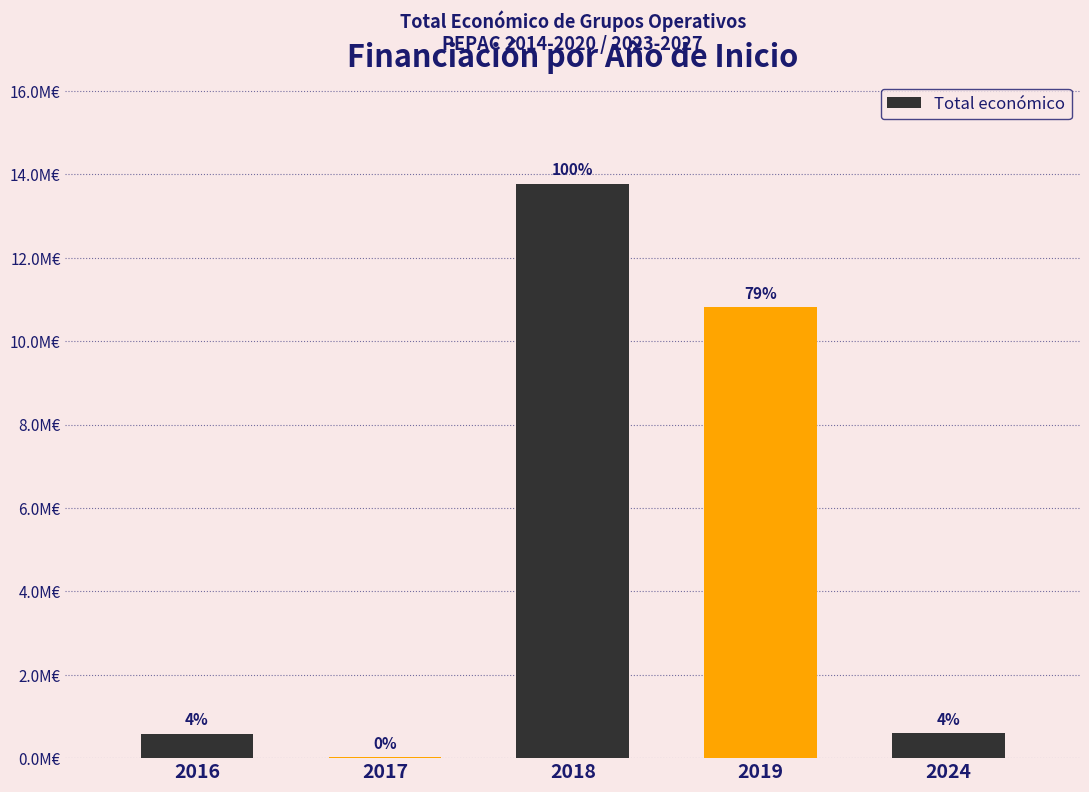

List the labels in order of value, largest first.

2018, 2019, 2024, 2016, 2017